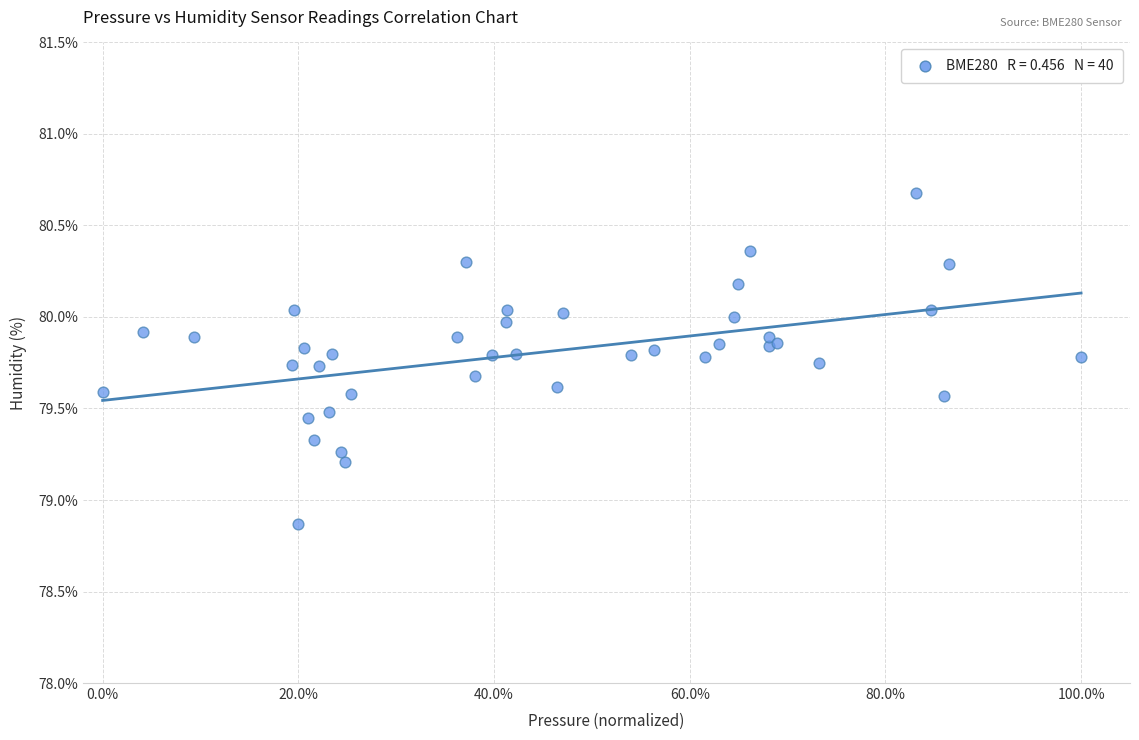

What Y value in the scatter plot is closest to 79?

78.9